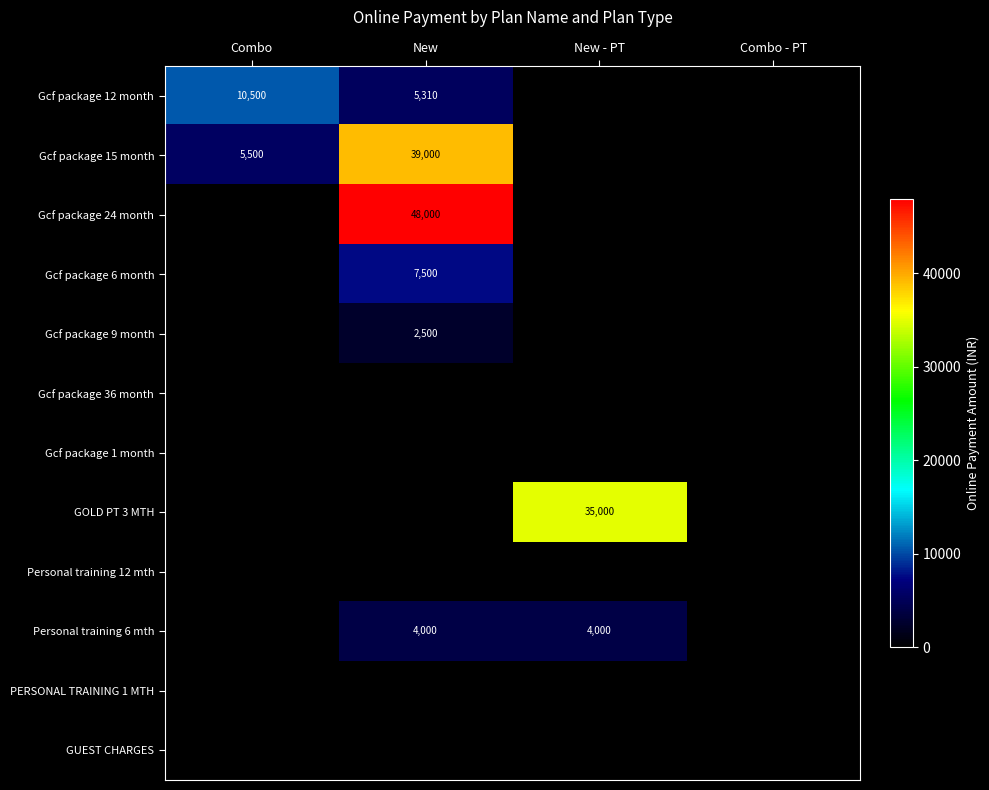

The Gcf package 12 month series shows 10500 at Combo. True or false?

True